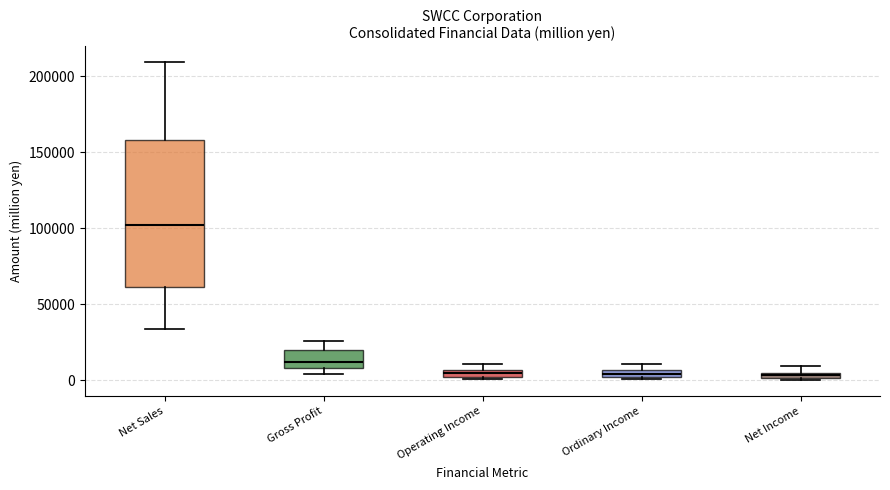

Where is the lower edge of the box for Ordinary Income on the y-axis? The values are not printed on the chart, so give them approximately, as read against the axis.

0